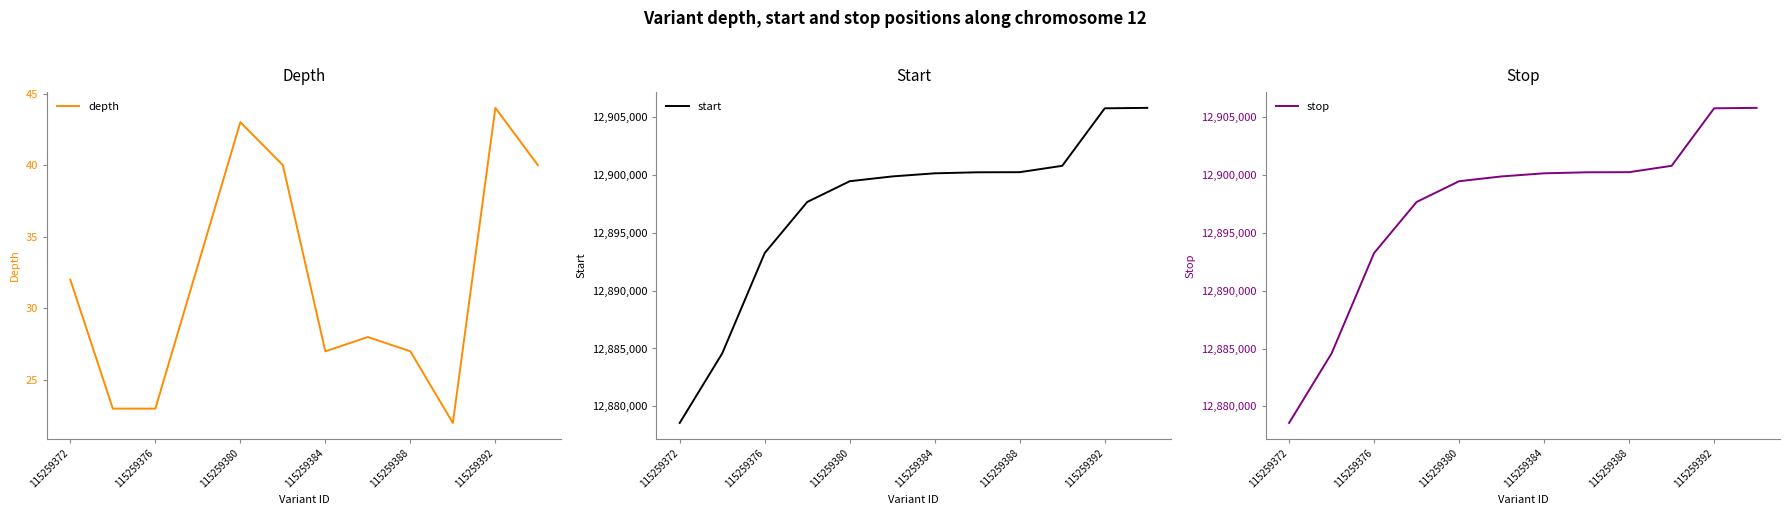

What is the greatest value displayed?

12905801